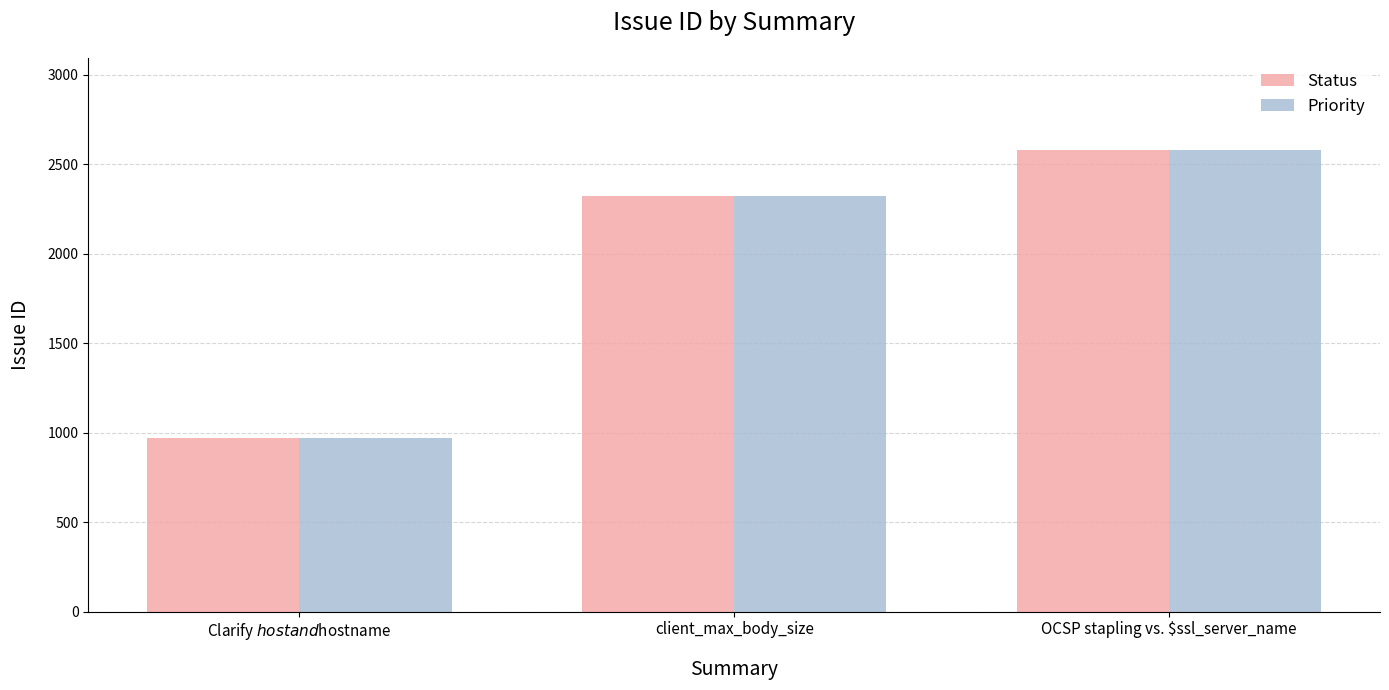

What is the label of the 3rd bar from the left?

OCSP stapling vs. $ssl_server_name